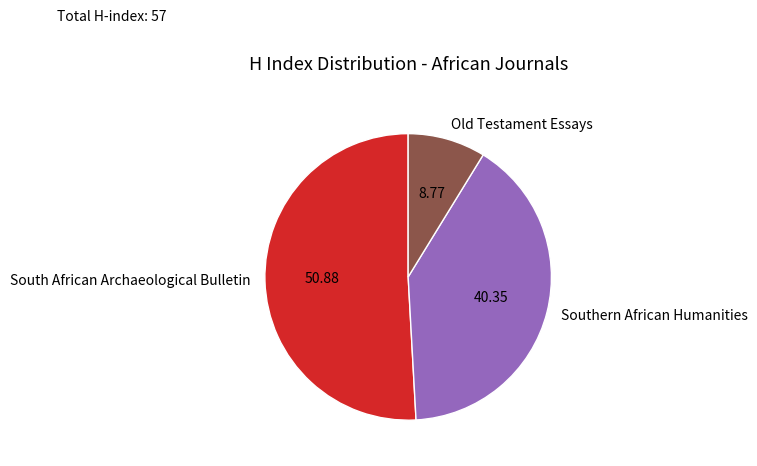

The Old Testament Essays slice represents 9% of the pie. True or false?

True